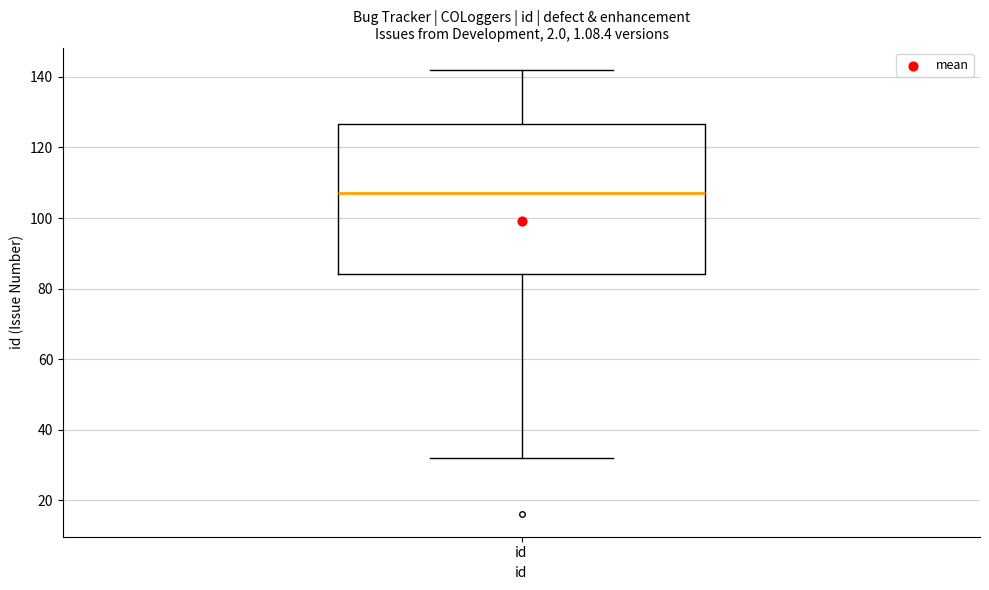

Transcribe this box plot: give where the median line is, the range the box spans, and where the two whiskers end, as read against the y-axis. The values are not printed on the chart, so give them approximately, as read against the axis.

median 108, box 84 to 126, whiskers 32 to 142